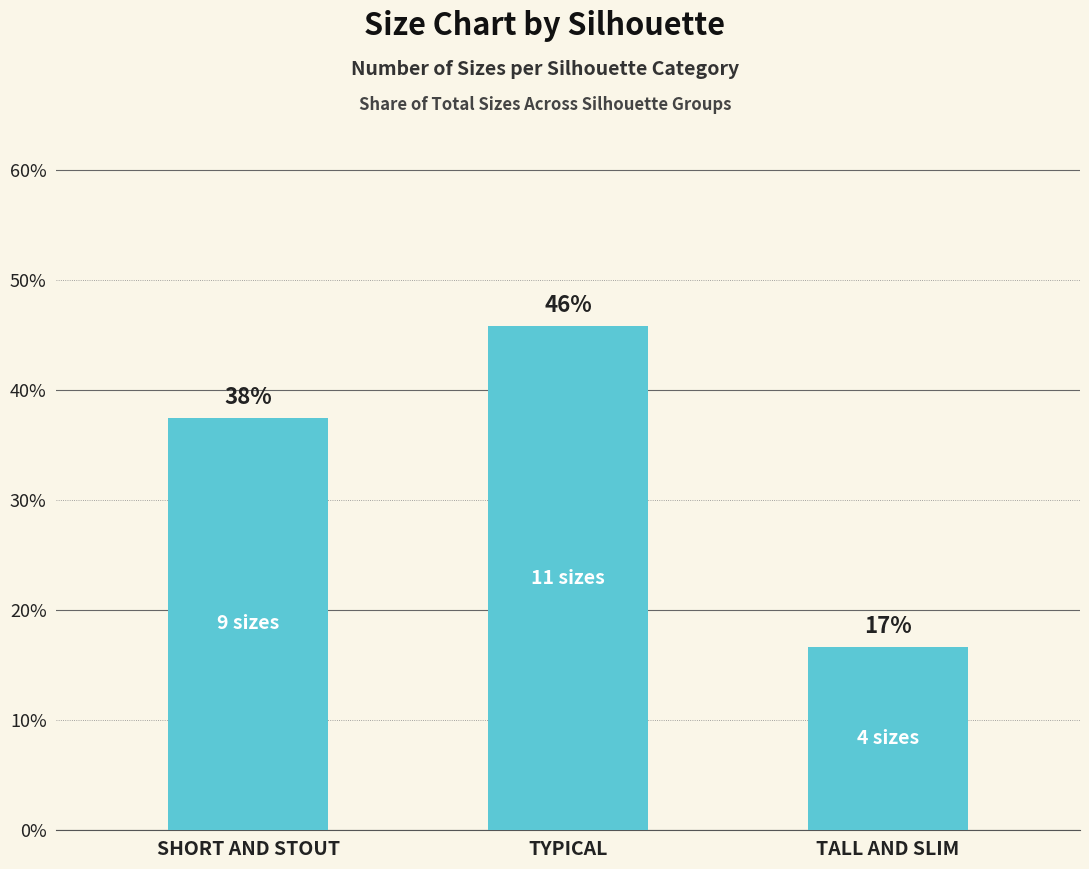

How many bars are there in total?

3